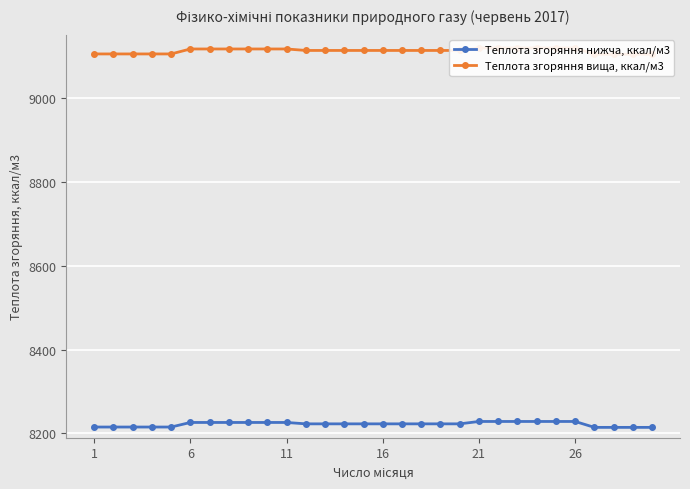

The value of Теплота згоряння нижча, ккал/м3 at 1 is 13389.4. True or false?

False